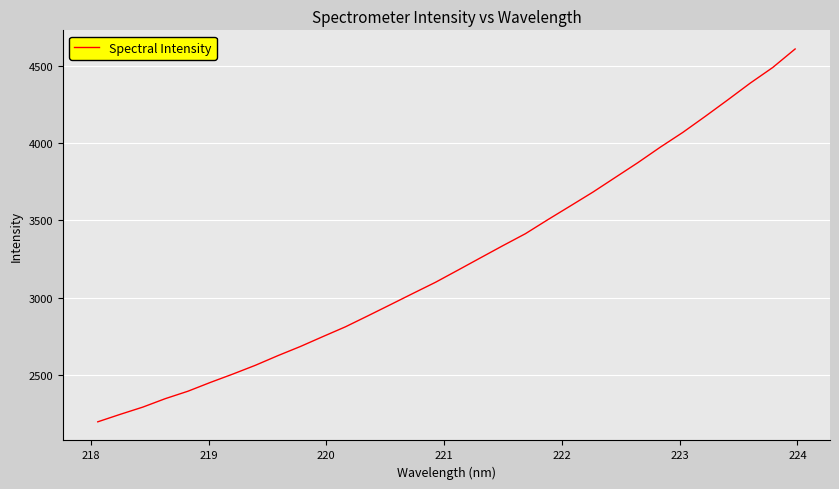

What is the maximum value shown in the chart?

4610.0